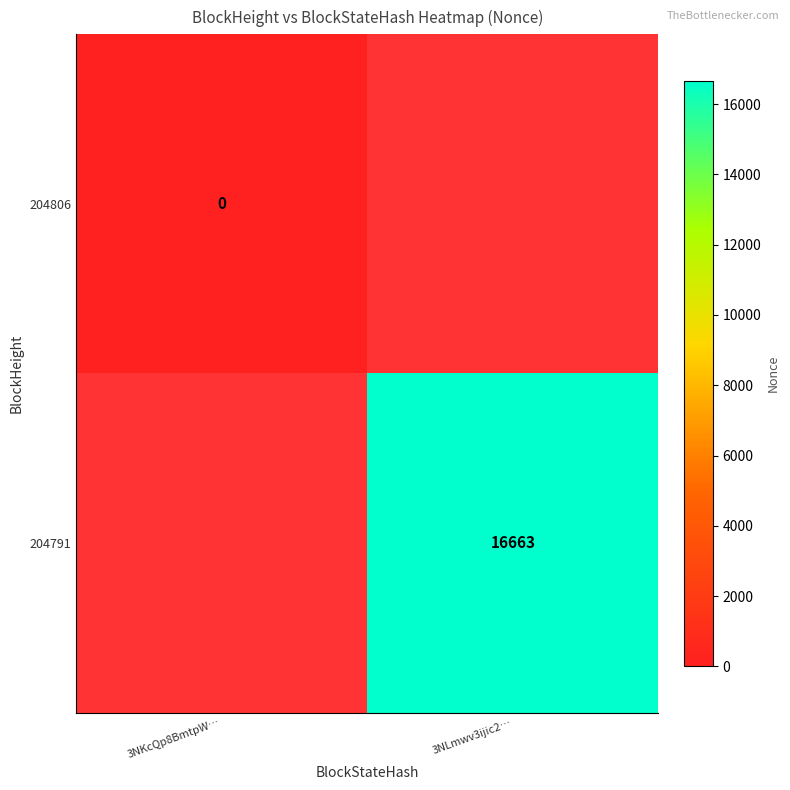

Is it true that 204791 equals 16663 at 3NLmwv3ijic2…?

True